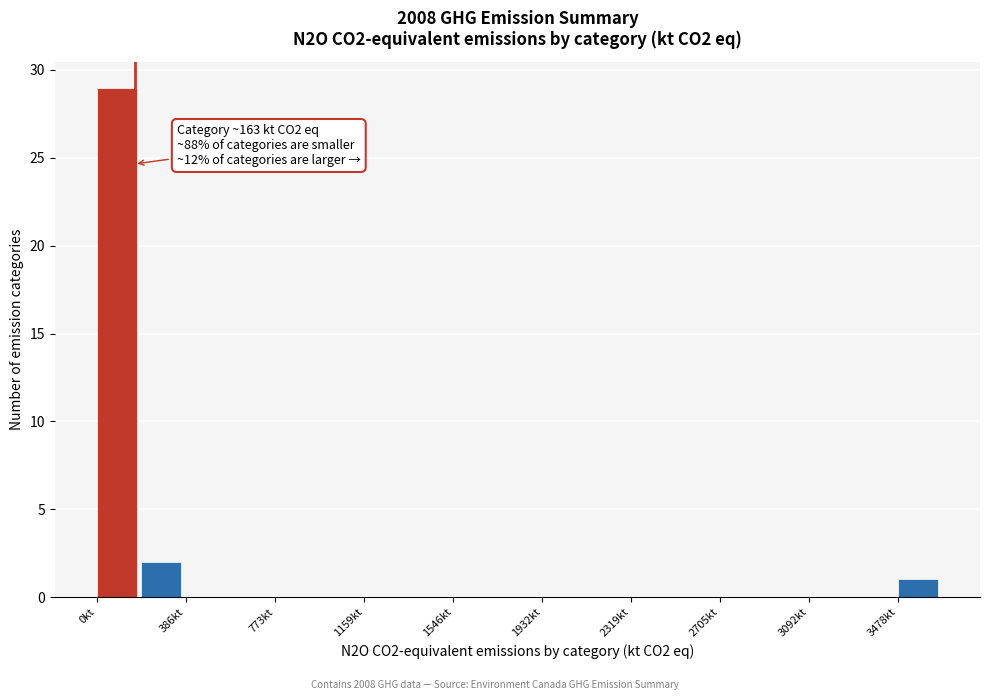

Read against the x-axis, roughly where is the centre of the tallest bar?

100